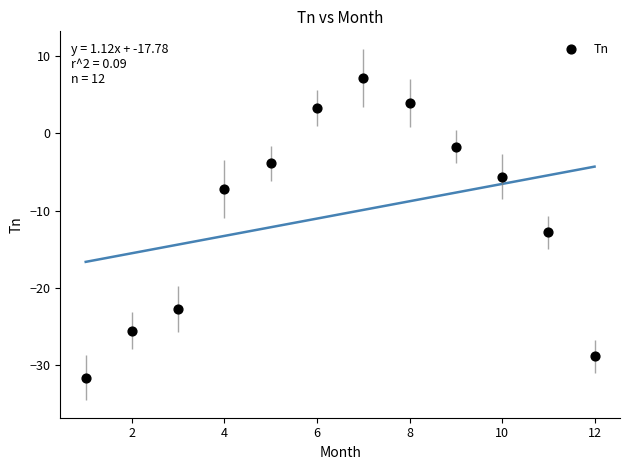

What is the range of Y values (max minus min)?

38.9